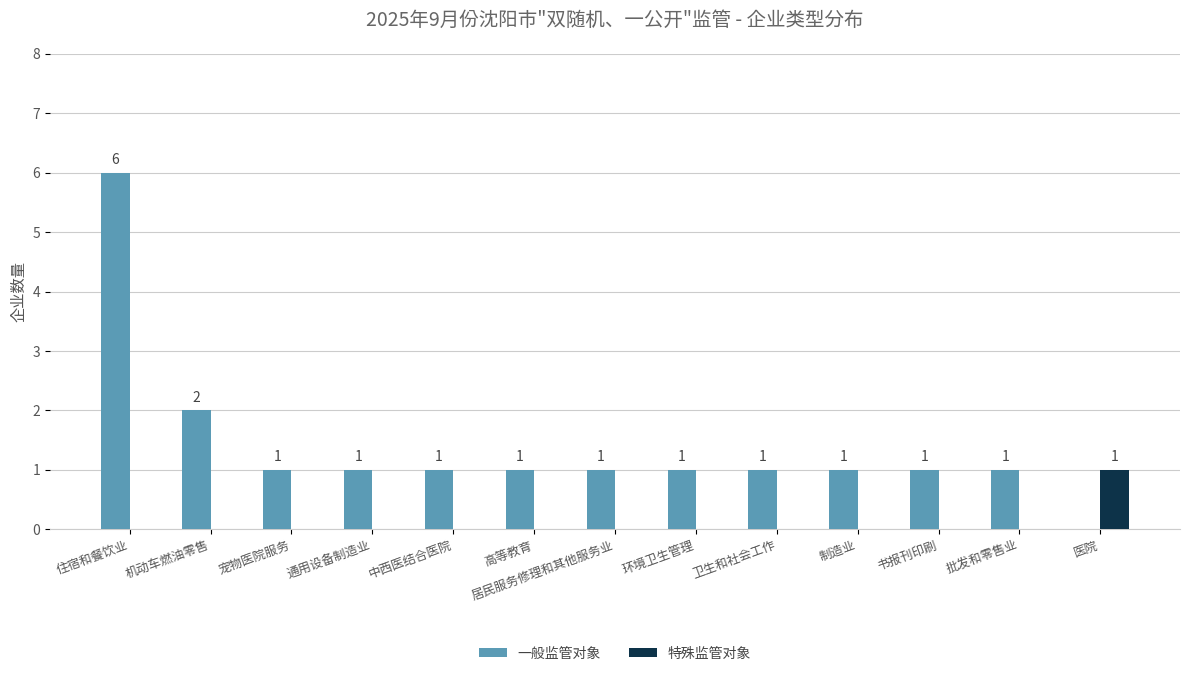

Which series changed the most between 机动车燃油零售 and 书报刊印刷?

一般监管对象